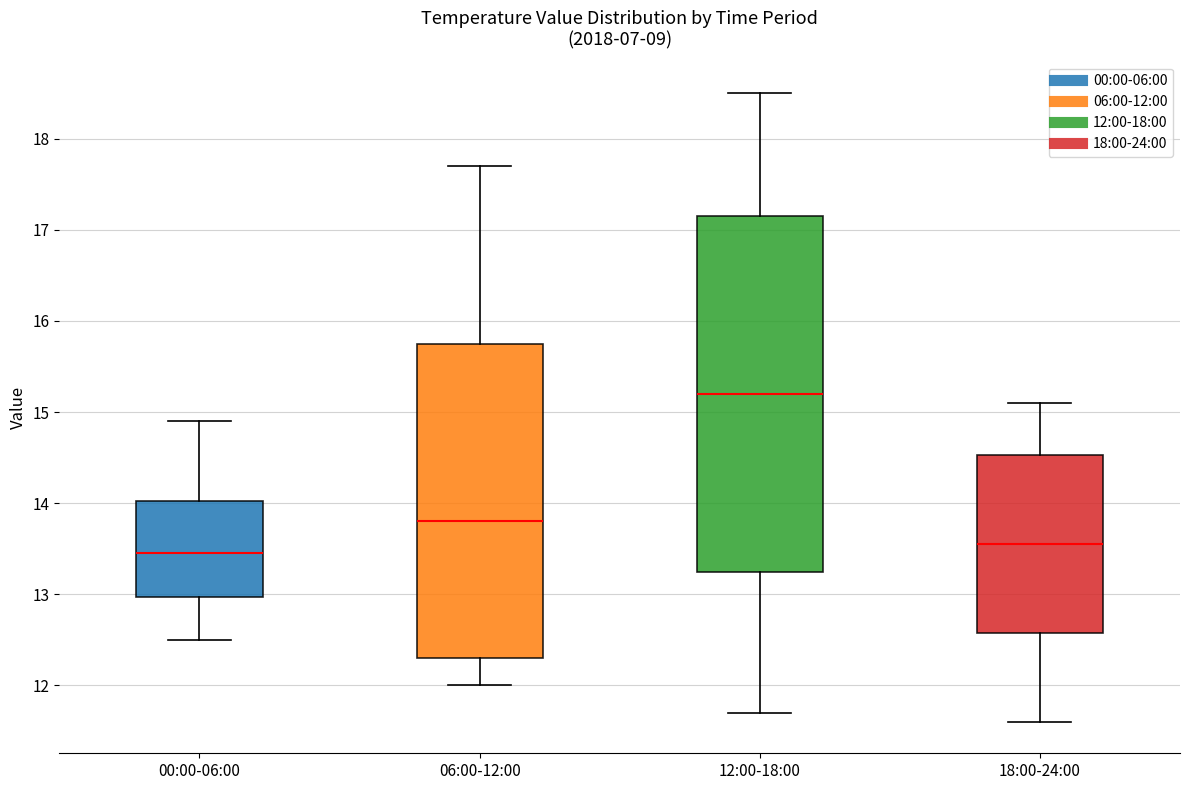

Reading left to right, read every box against the y-axis: the position of its median line, the range the box covers, and the ends of its whiskers. The values are not printed on the chart, so give them approximately, as read against the axis.

00:00-06:00: median 13.5, box 13.0 to 14.0, whiskers 12.5 to 14.9
06:00-12:00: median 13.8, box 12.3 to 15.8, whiskers 12.0 to 17.7
12:00-18:00: median 15.2, box 13.3 to 17.2, whiskers 11.7 to 18.5
18:00-24:00: median 13.6, box 12.6 to 14.5, whiskers 11.6 to 15.1